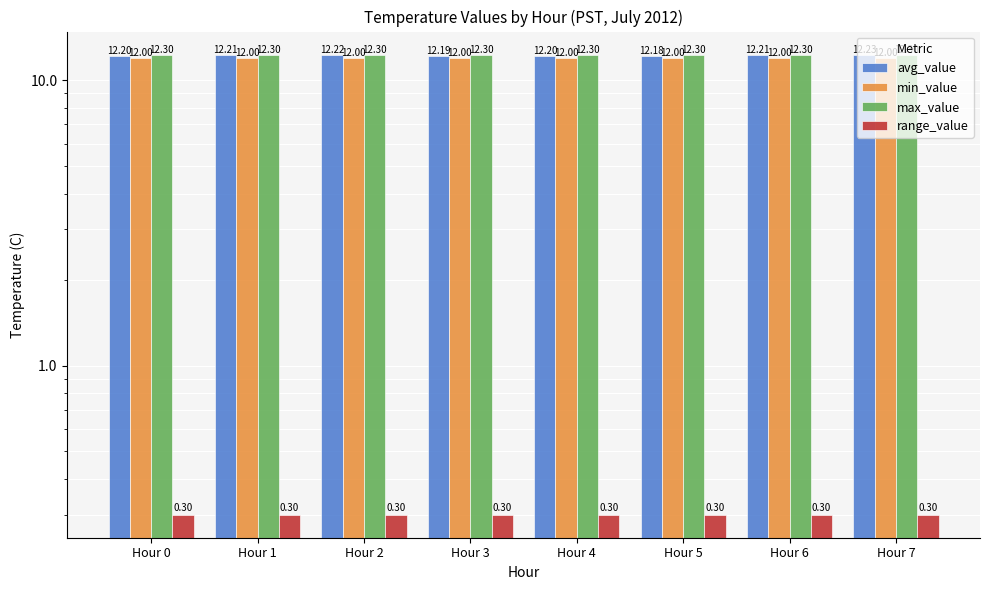

What is the sum of the avg_value values at Hour 1 and Hour 6?

24.4